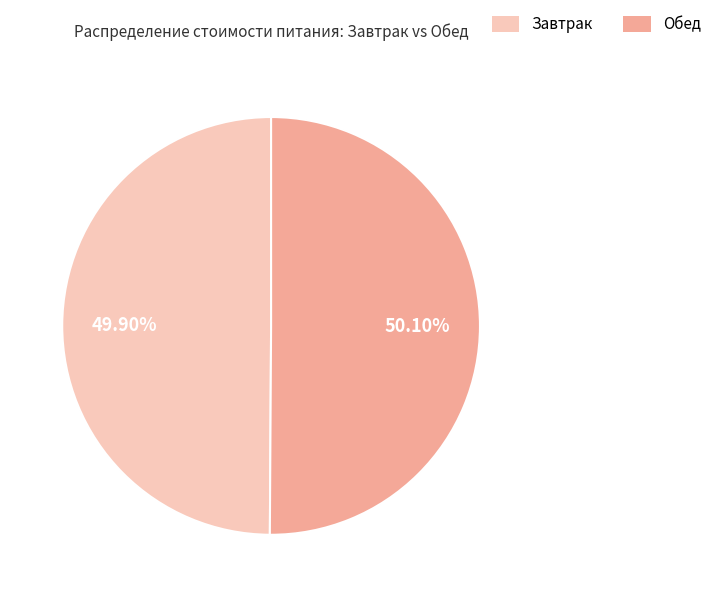

How many slices are in this pie chart?

2